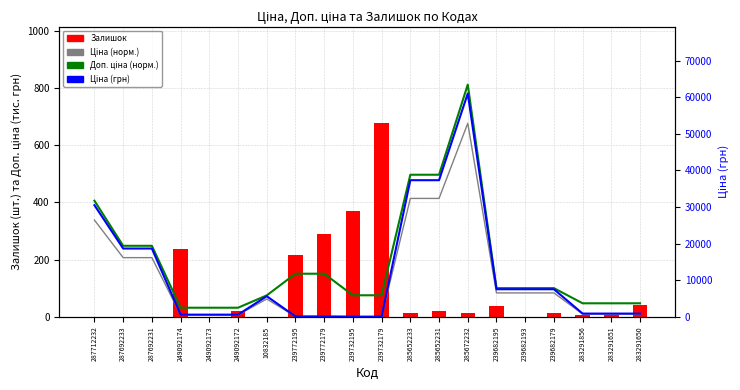

Rank the series by their maximum value, from highest to lowest.

Ціна (грн), Доп. ціна (норм.), Ціна (норм.), Залишок